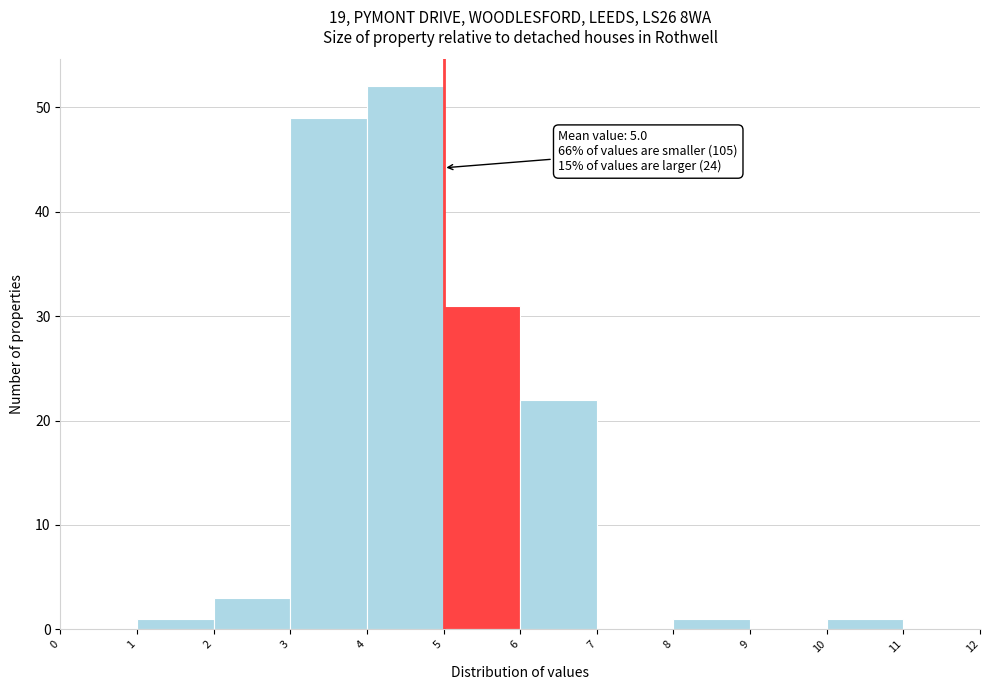

Which range on the x-axis has the tallest bar?

4 to 5